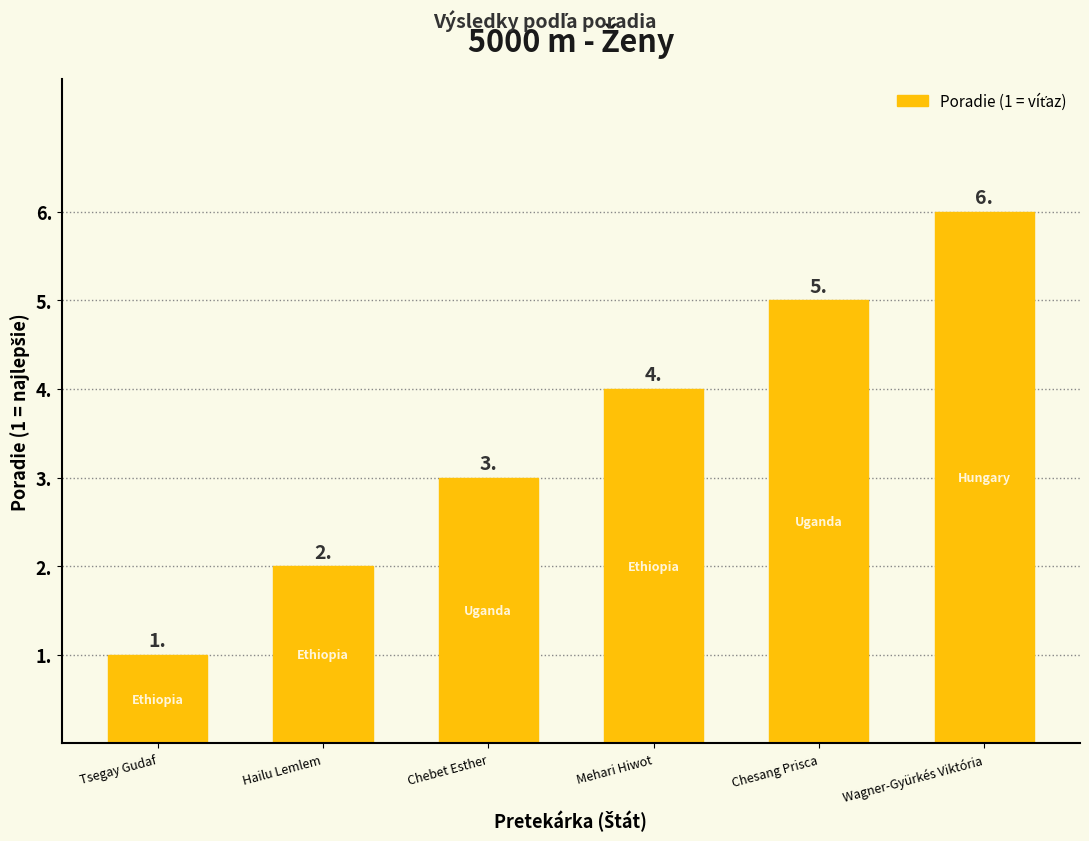

Rank the categories by value from highest to lowest.

Wagner-Gyürkés Viktória, Chesang Prisca, Mehari Hiwot, Chebet Esther, Hailu Lemlem, Tsegay Gudaf